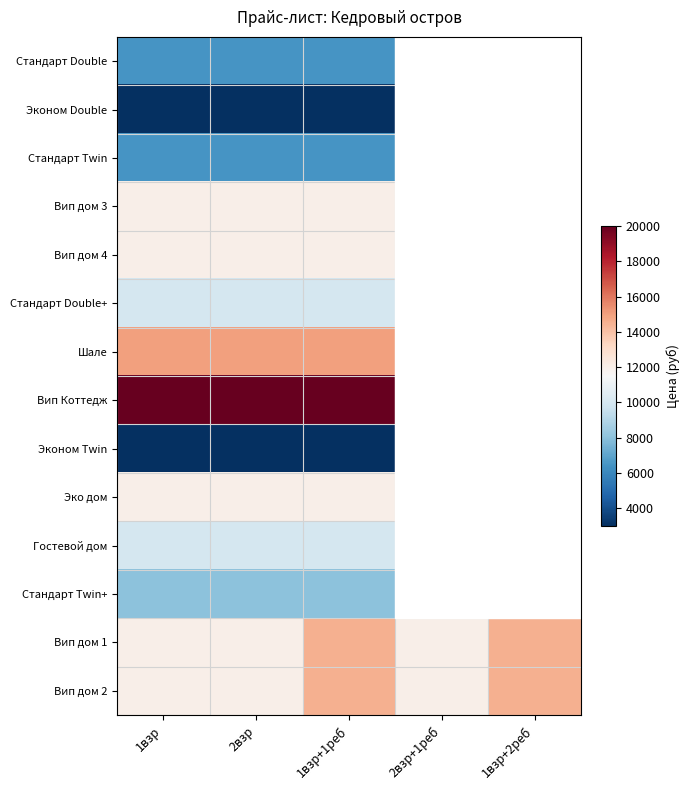

What is the minimum value shown in the chart?

3000.0